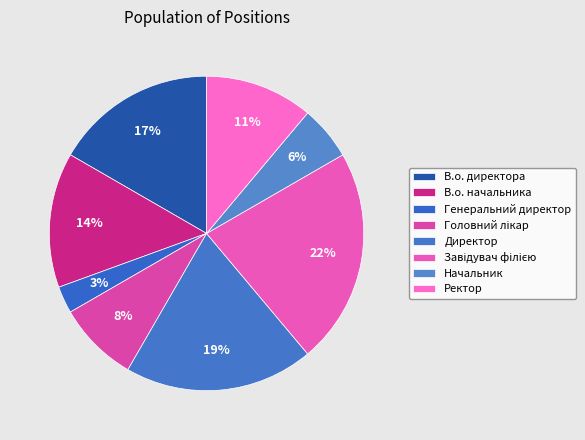

How many slices are in this pie chart?

8